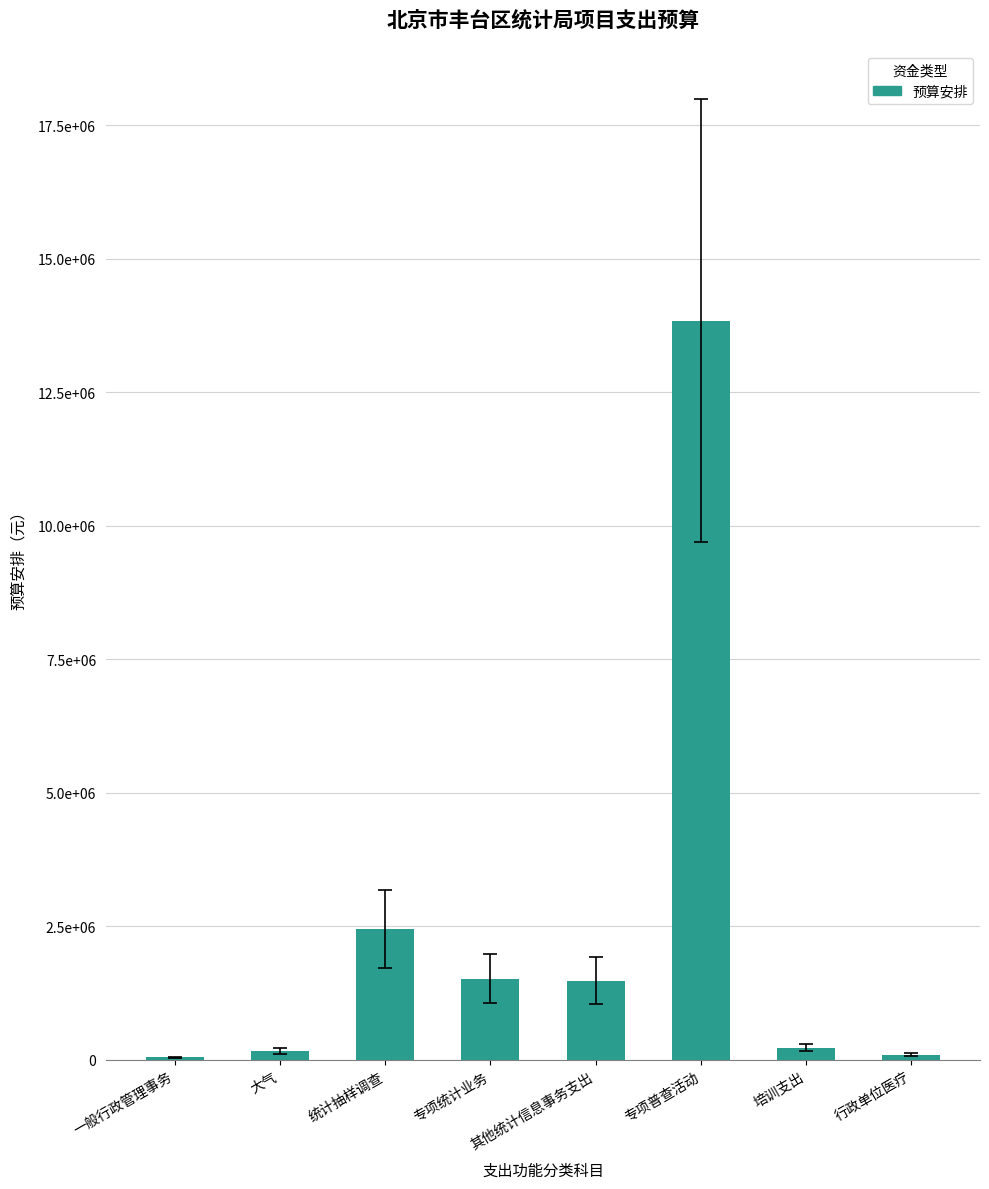

What is the difference between the maximum and minimum values?

13796360